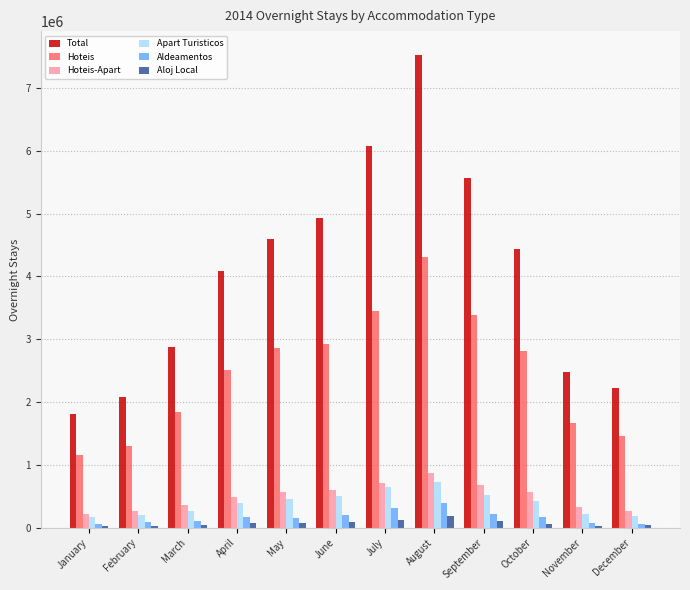

Which series has the largest total across all categories?

Total